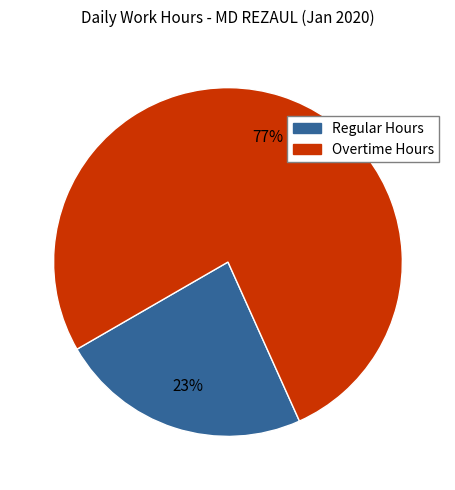

Count the number of slices in the pie.

2